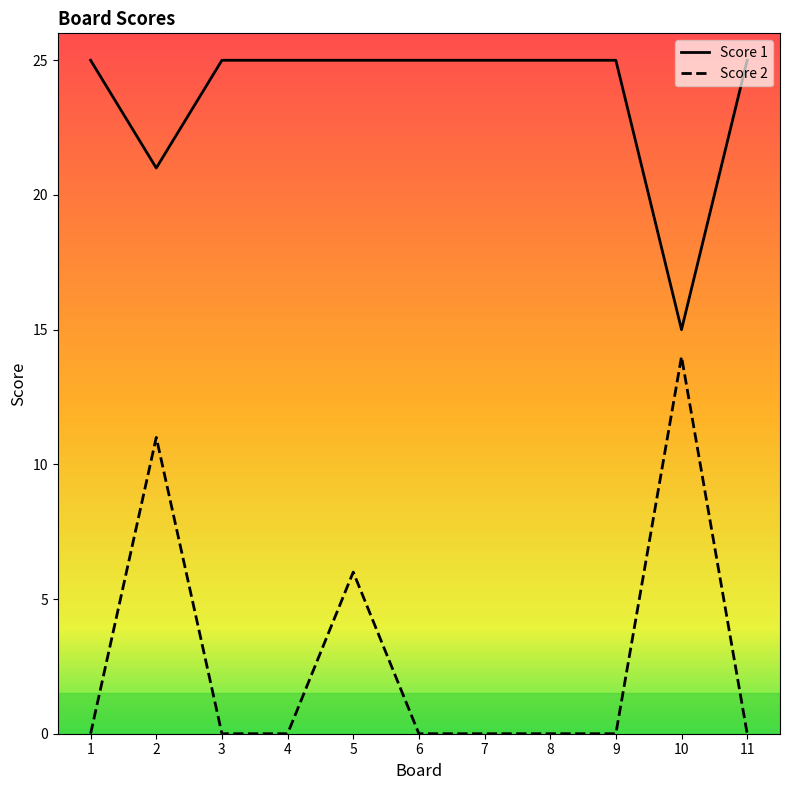

How many lines are shown in the chart?

2